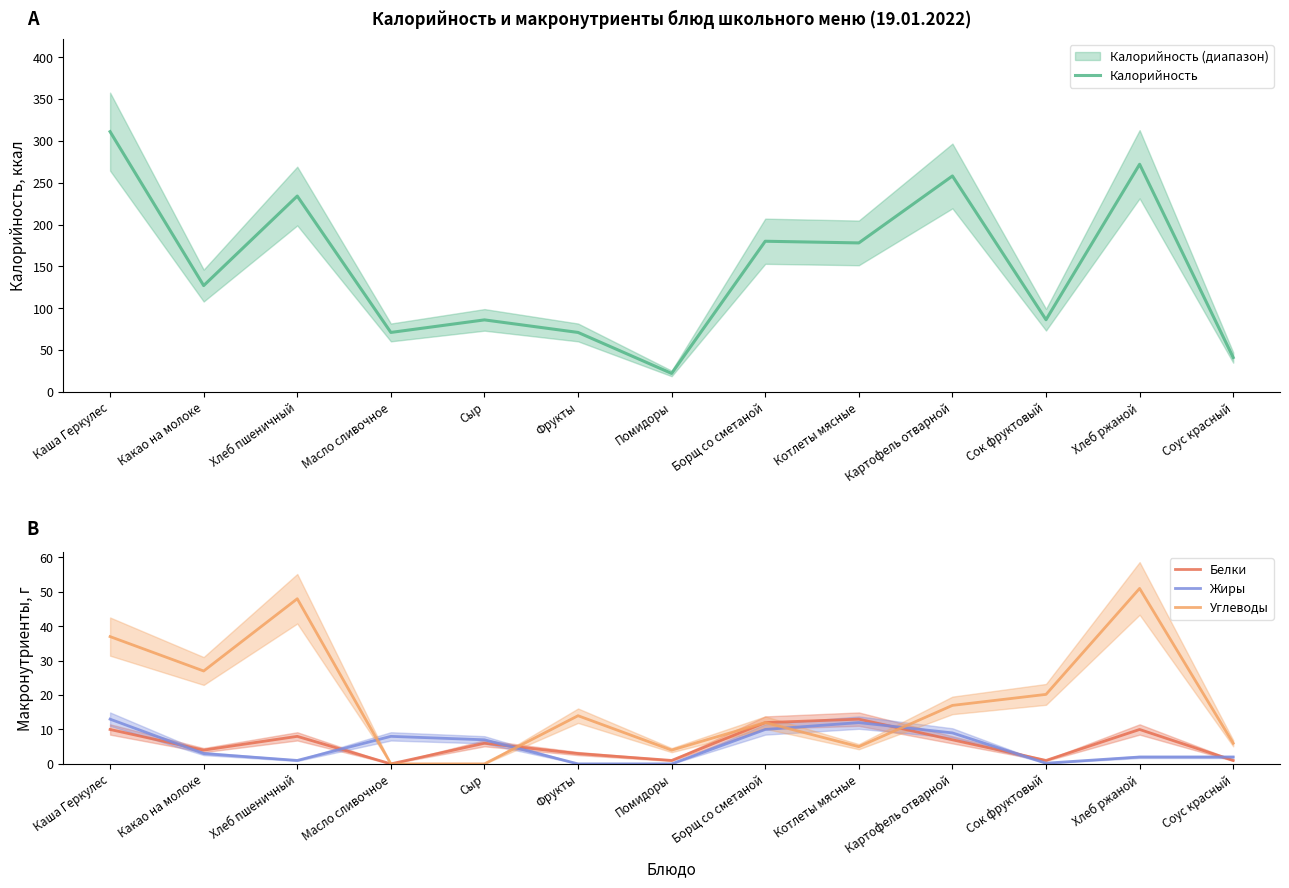

Rank the series at Соус красный from lowest to highest value.

Белки, Жиры, Углеводы, Калорийность